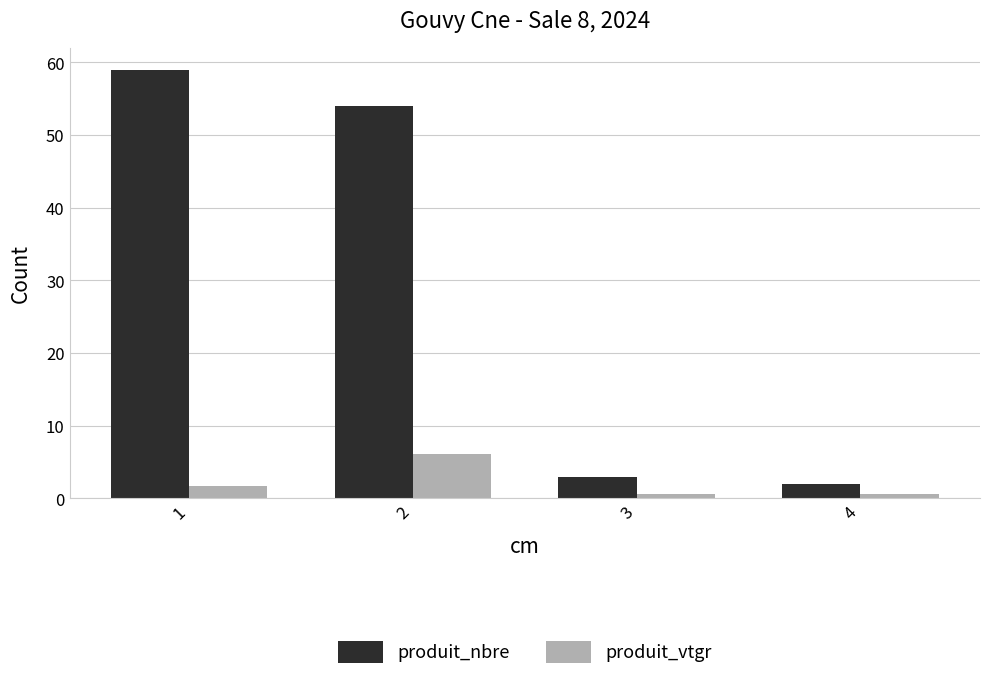

At which label does produit_nbre first exceed 54?

1